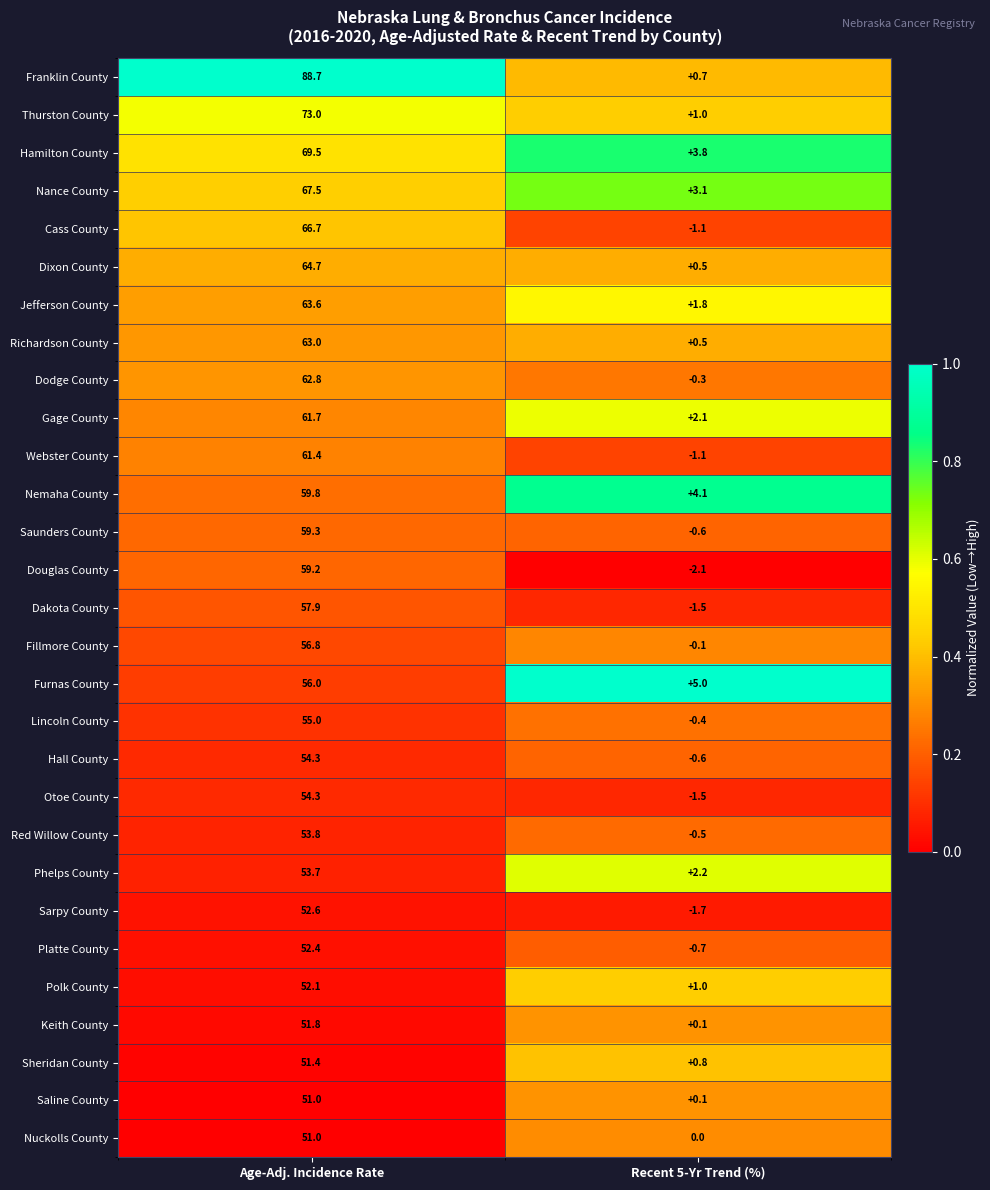

Where is Saunders County nearest to the value 29?

Recent 5-Yr Trend (%)